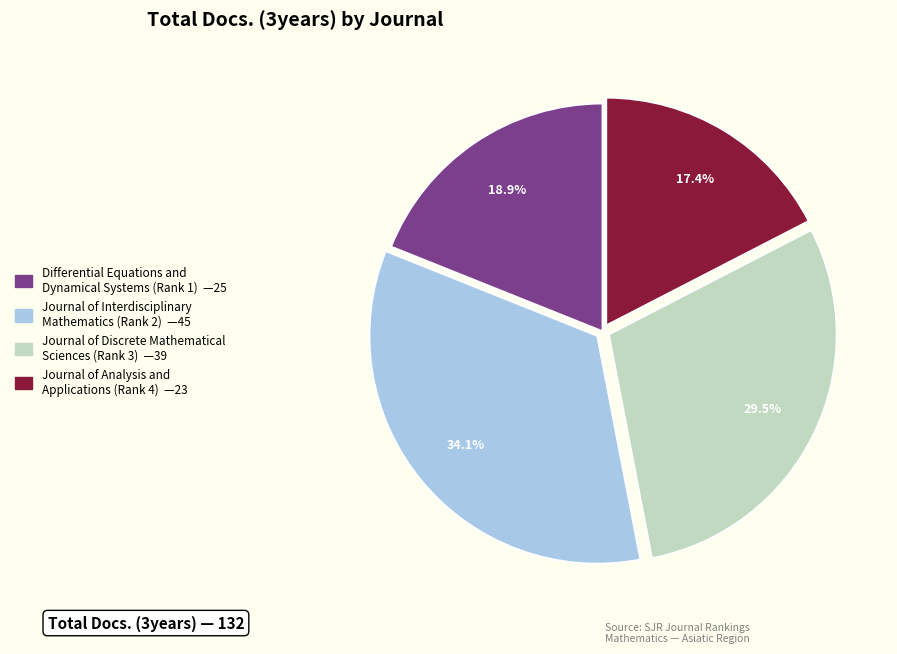

What portion of the pie excludes Journal of Interdisciplinary Mathematics (Rank 2)?

65.9%